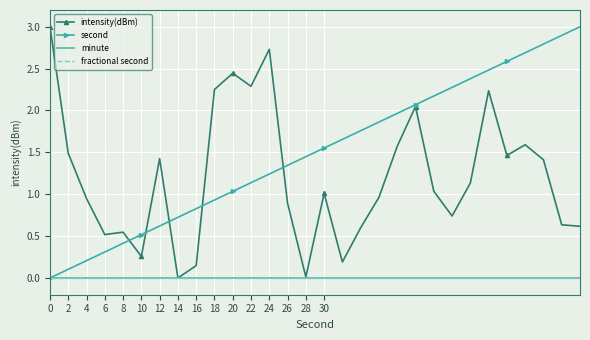

Count the number of categories in the chart.

30